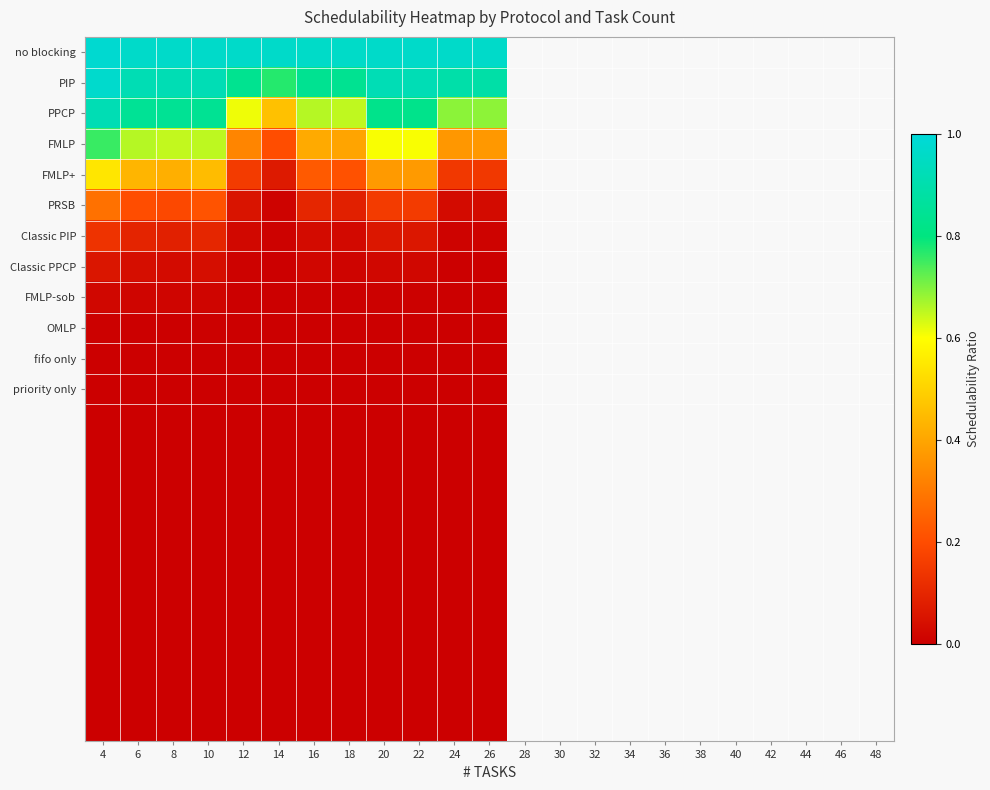

How many distinct data groups are displayed?

23